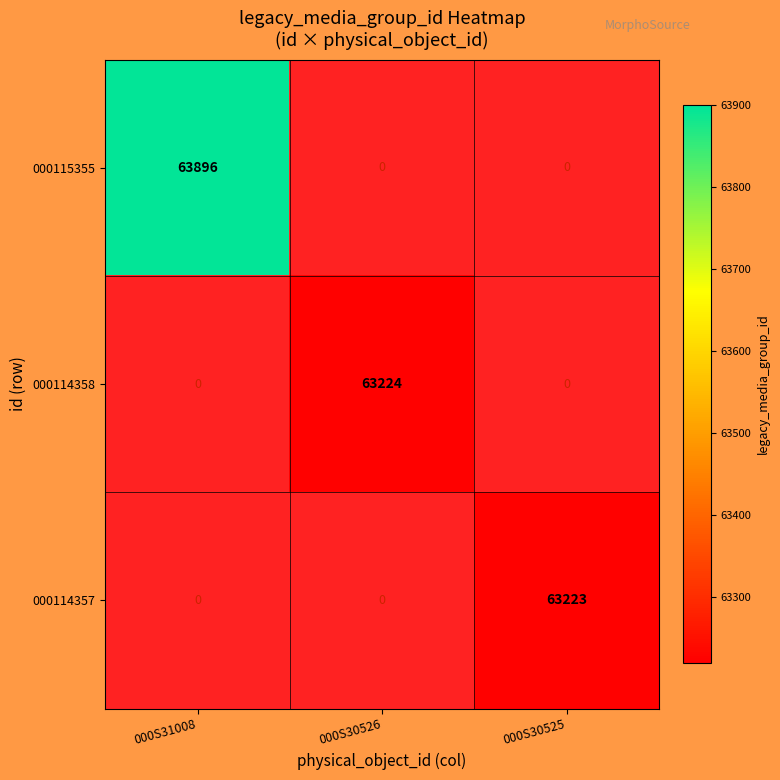

Which category has the highest value across all series?

000S31008